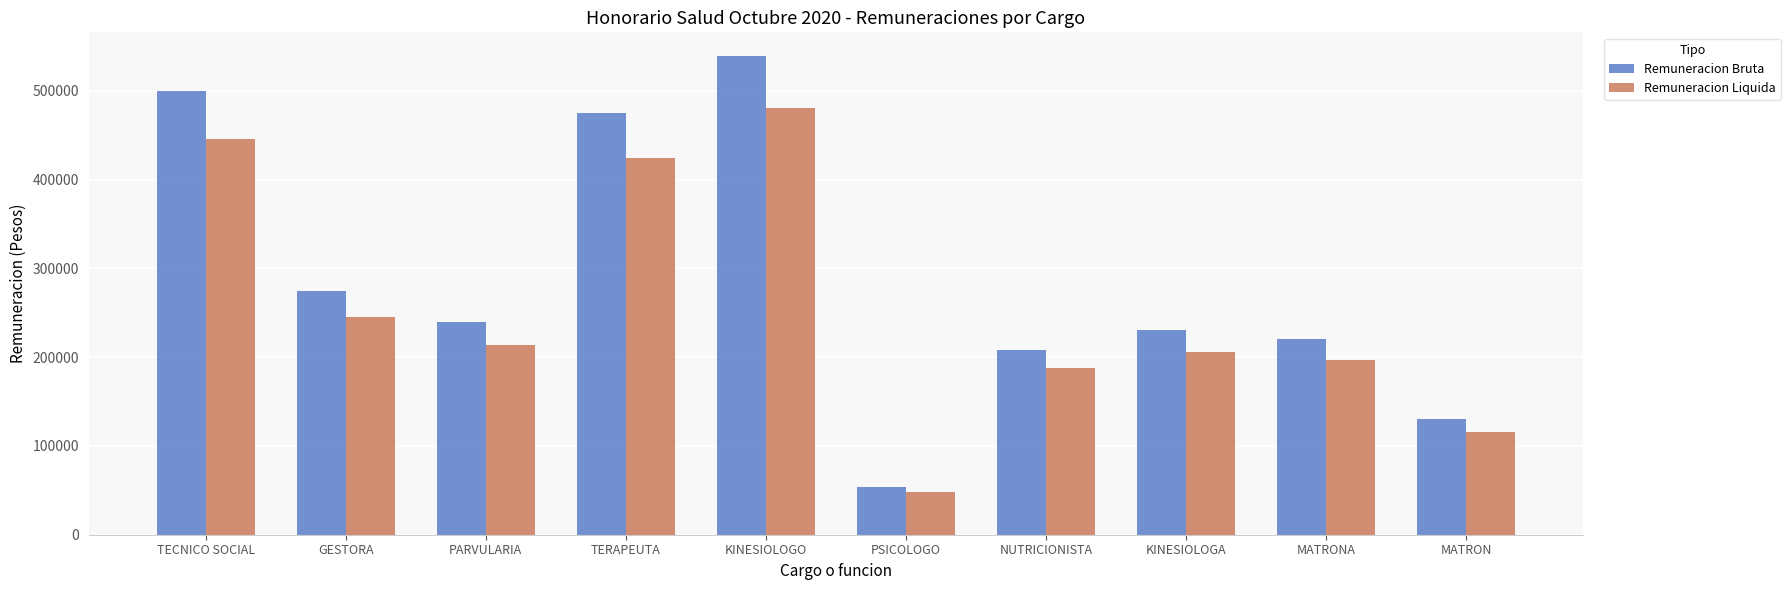

Which category has the lowest value across all series?

PSICOLOGO